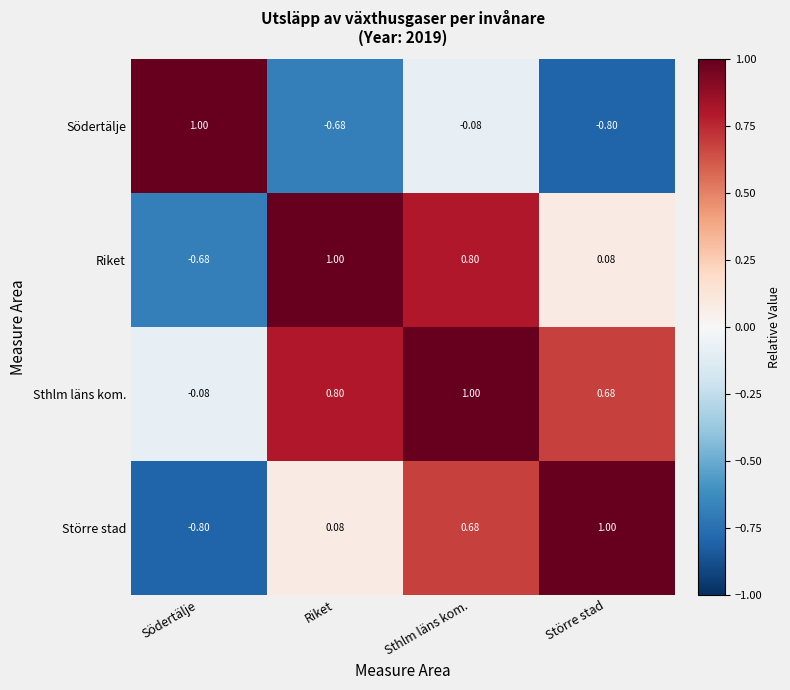

At which category is the sum across all series the highest?

Sthlm läns kom.